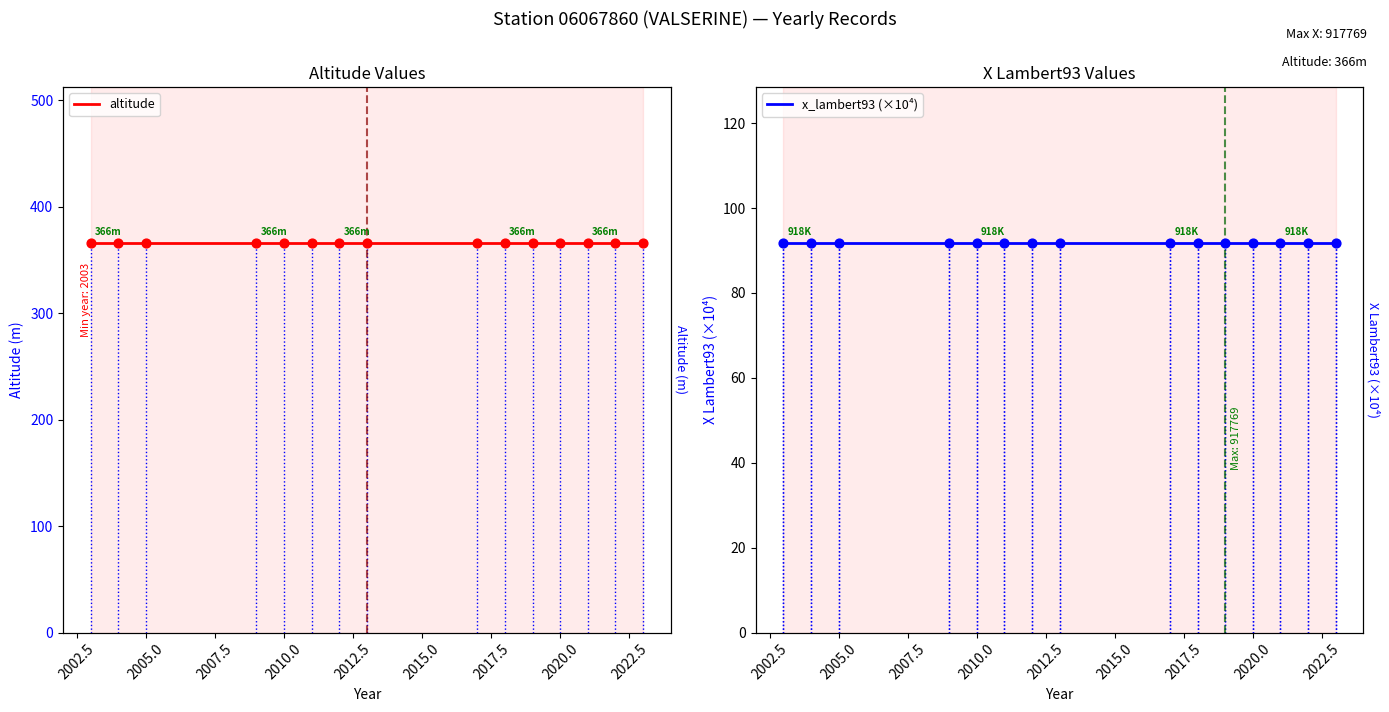

What are all the series names shown in the legend?

altitude, x_lambert93 (×10⁴)